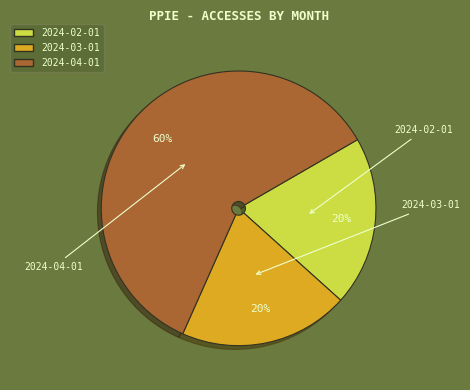

What percentage do 2024-03-01 and 2024-04-01 together represent?

80.0%